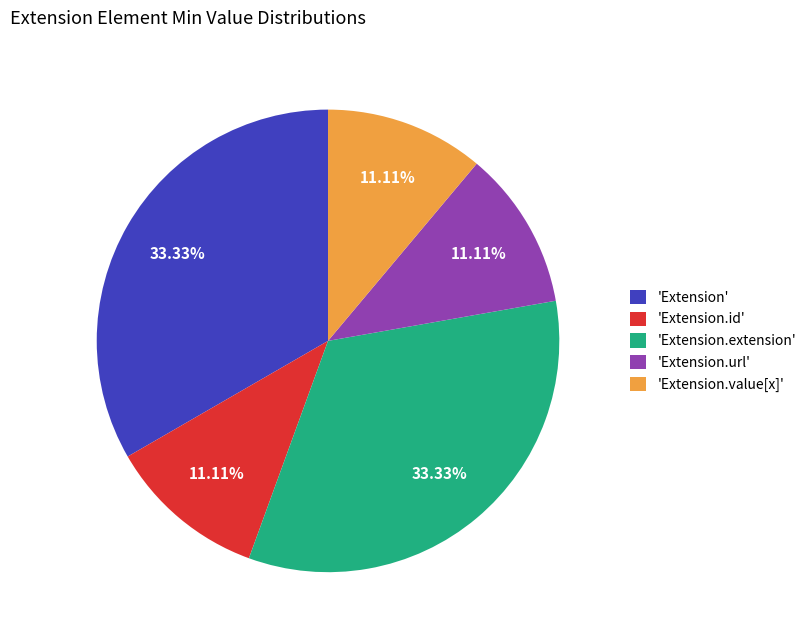

What is the ratio of the value at 'Extension.value[x]' to the value at 'Extension.url'?

1.0